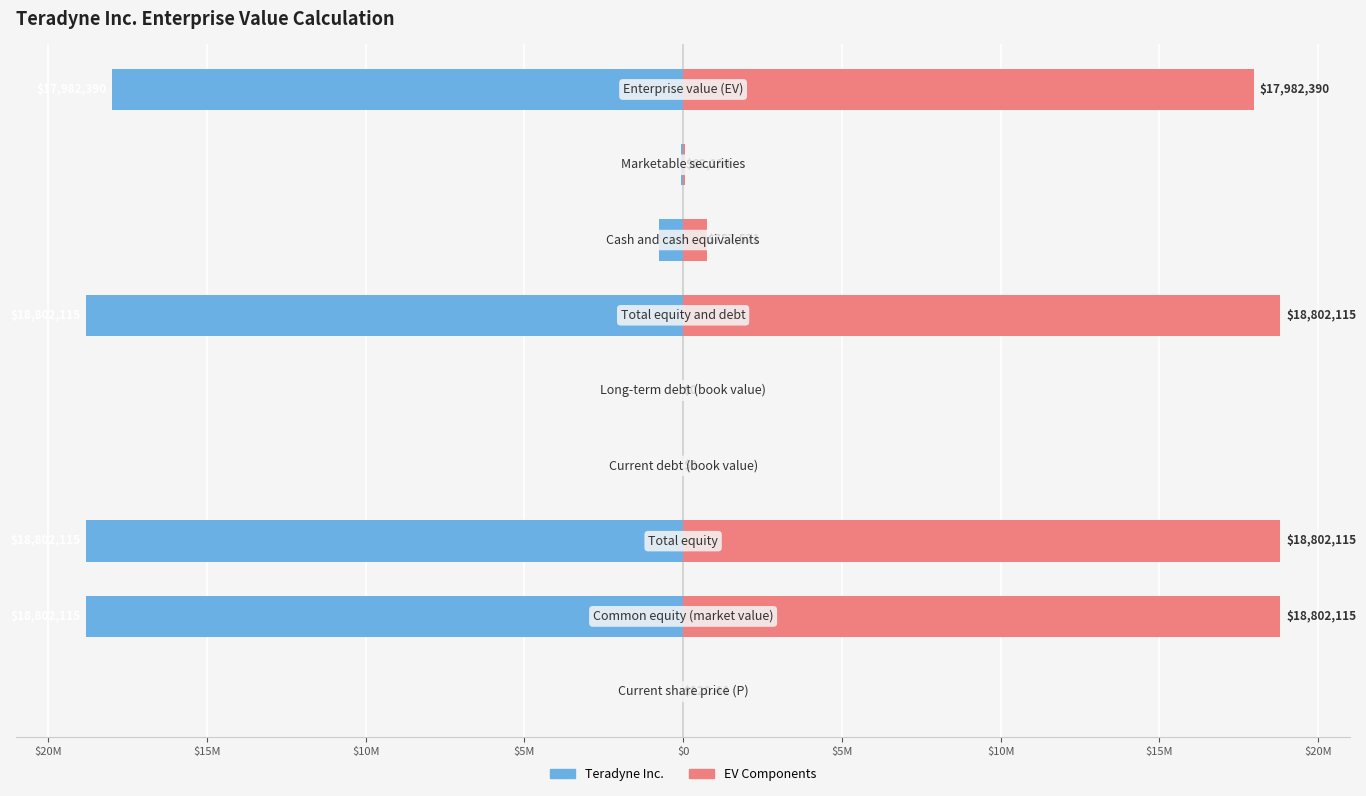

What is the value of the EV Components bar at the 2nd from the left?

18802115.0